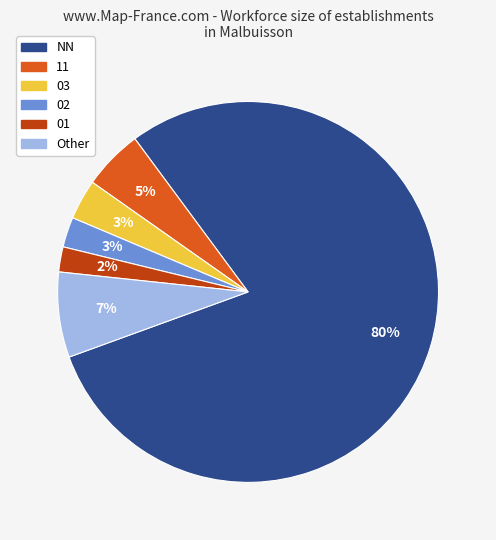

Between Other and NN, which is larger?

NN